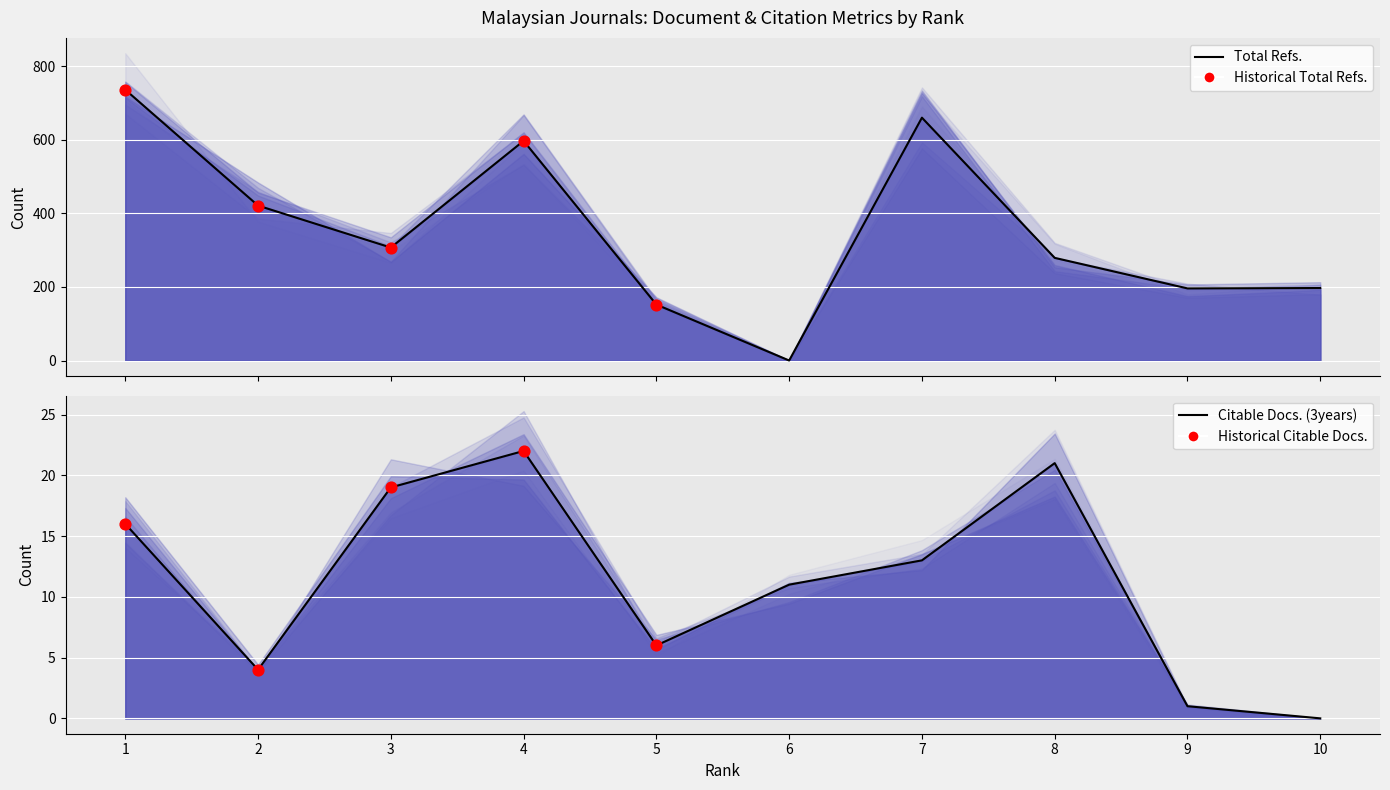

What is the change in value from 1 to 5?

-584